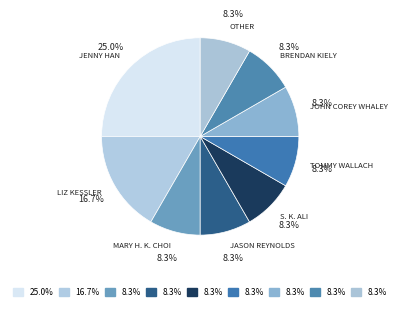

Count the number of slices in the pie.

9